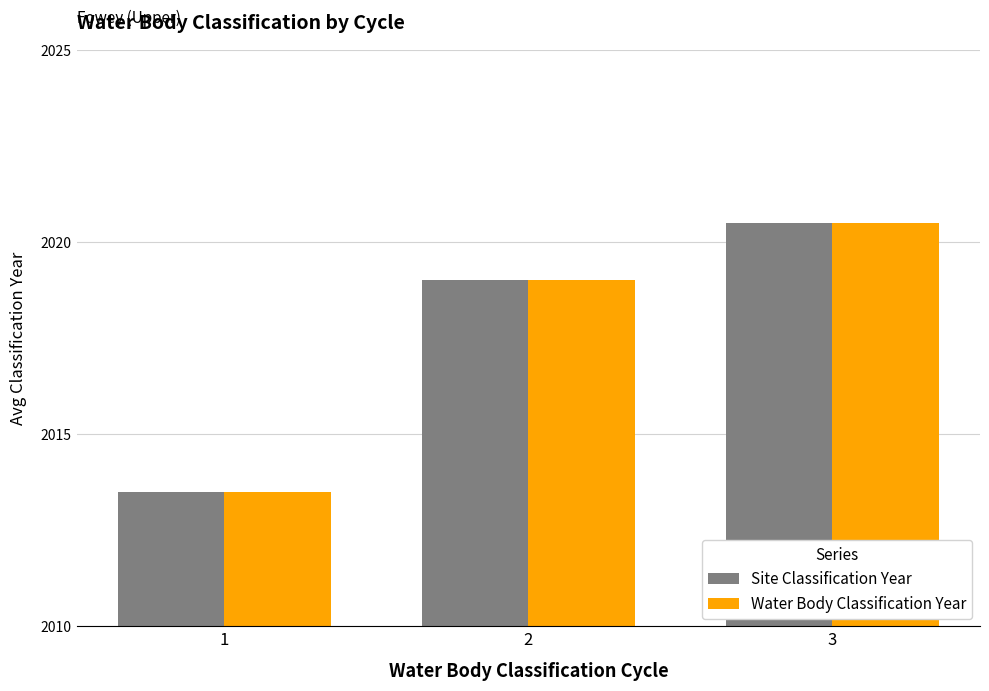

Is it true that Site Classification Year equals 2013.5 at 1?

True